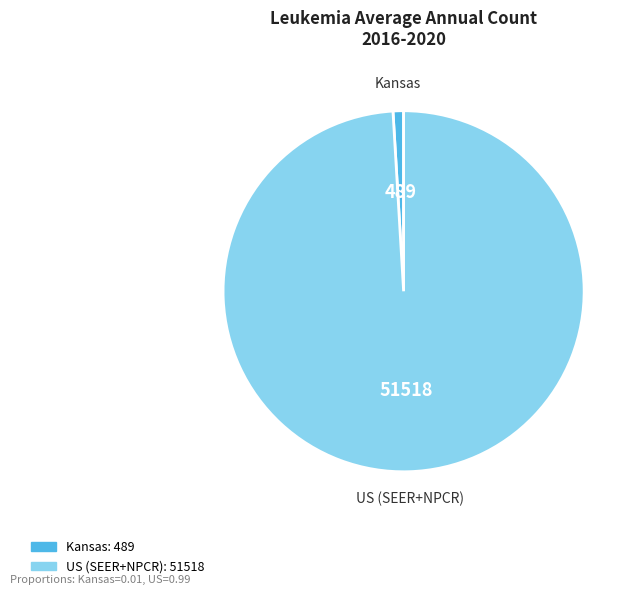

The Kansas slice represents 14% of the pie. True or false?

False